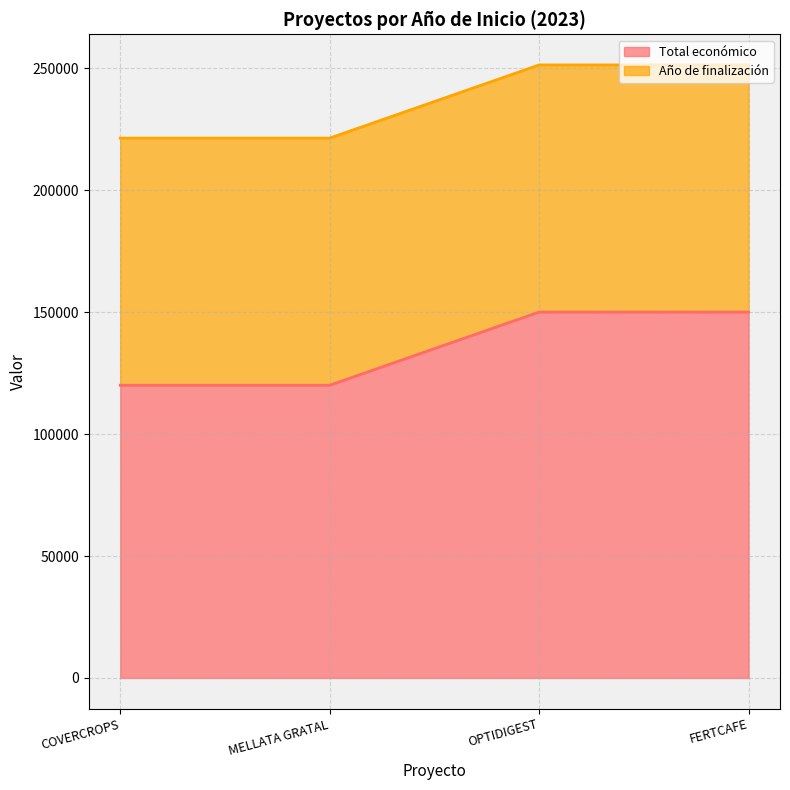

What is the difference between the second highest and second lowest values?

30000